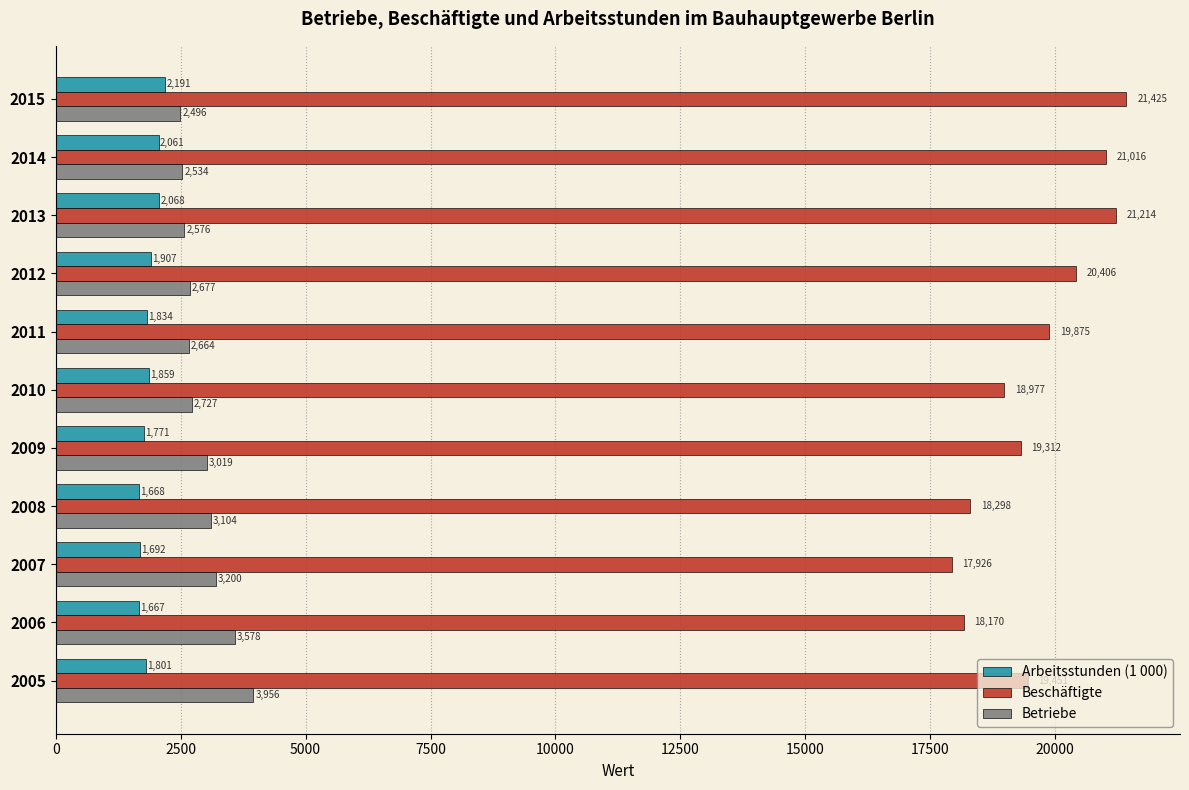

Which series has the largest total across all categories?

Beschäftigte